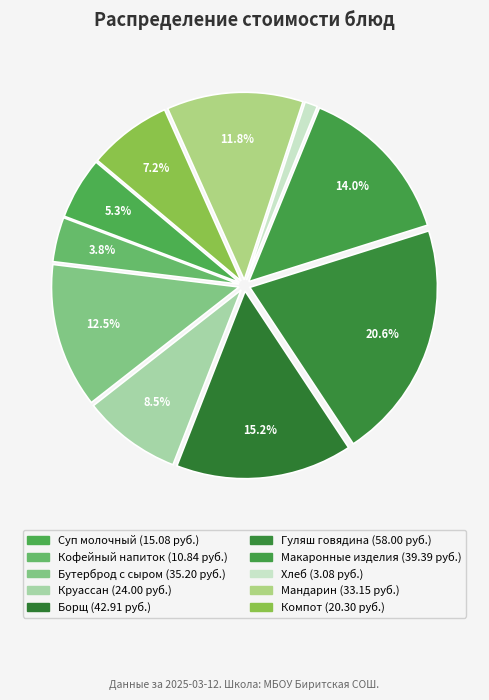

How many slices are in this pie chart?

10